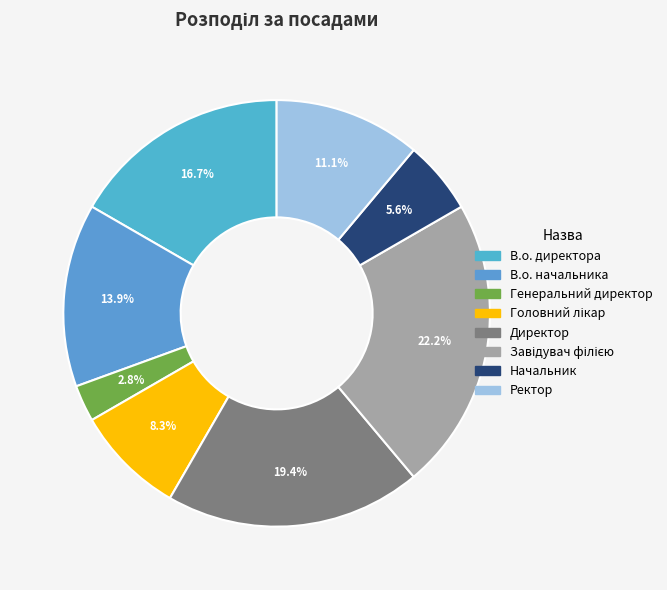

How many slices are in this pie chart?

8